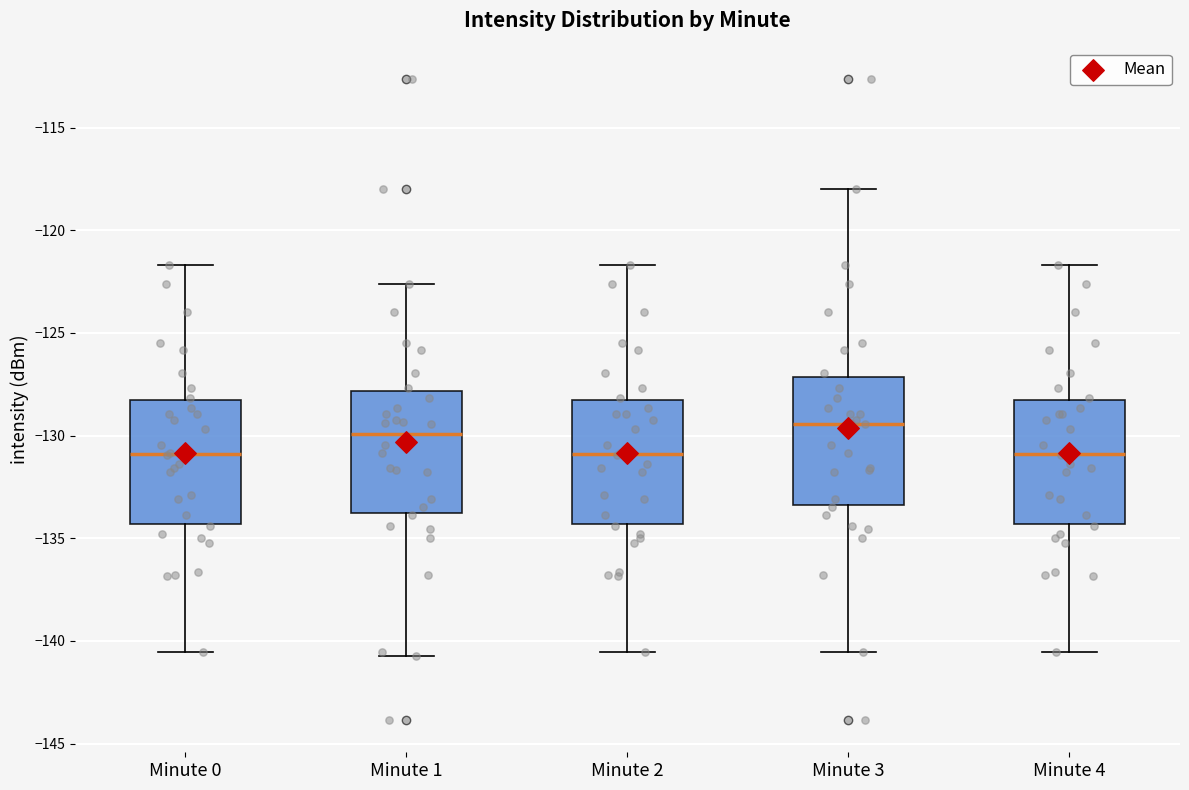

Where does the lower whisker of the box for Minute 0 end on the y-axis? The values are not printed on the chart, so give them approximately, as read against the axis.

-140.5